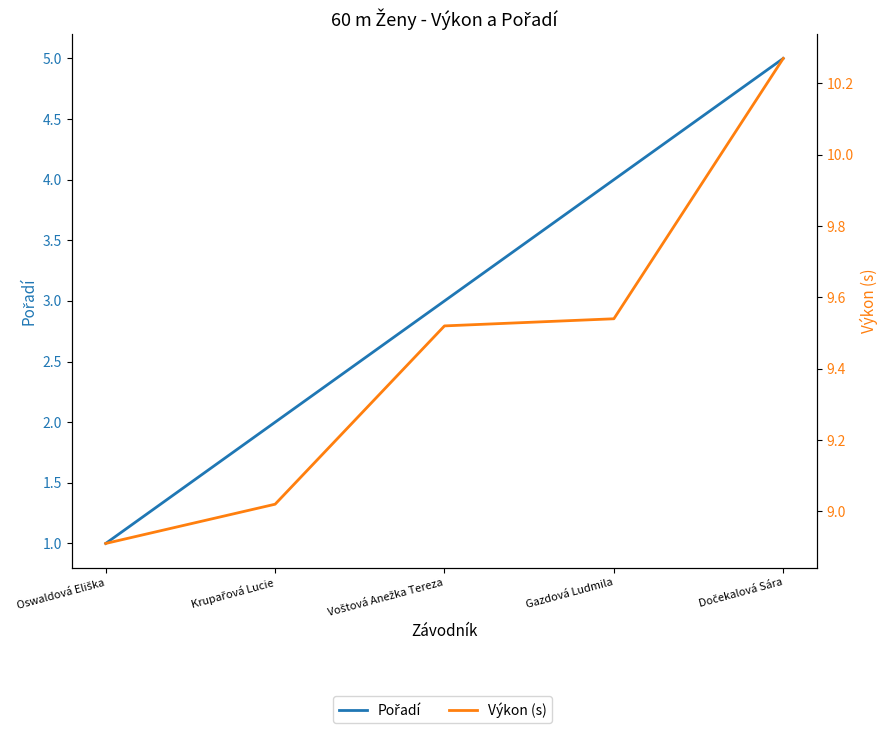

At which label does Pořadí reach its minimum?

Oswaldová Eliška